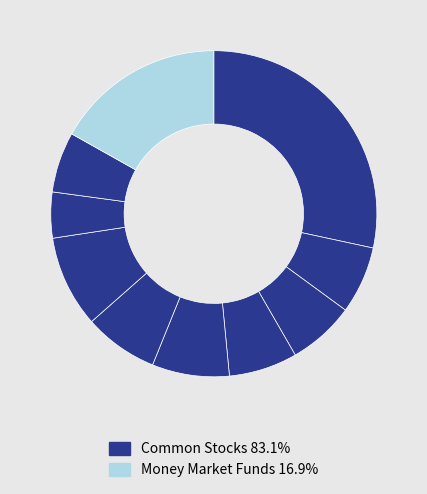

Count the number of slices in the pie.

10